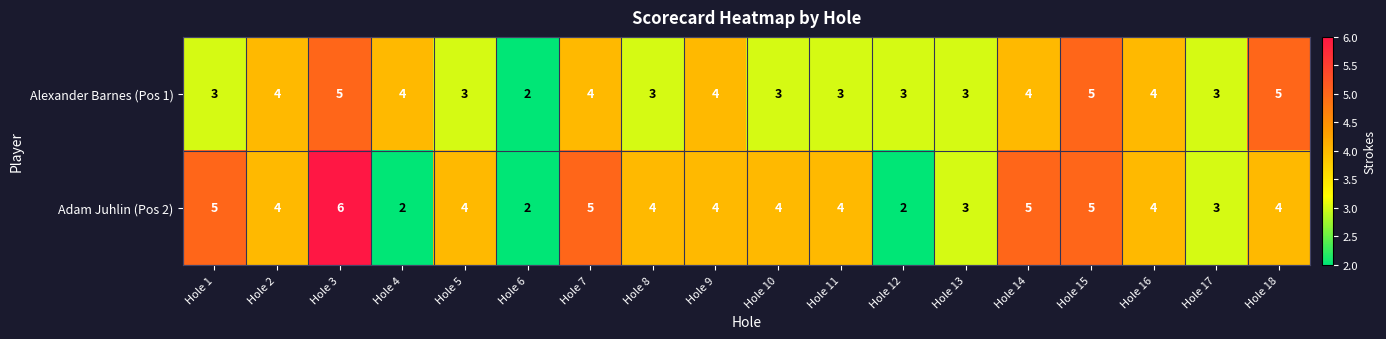

What is the sum of all Adam Juhlin (Pos 2) values?

70